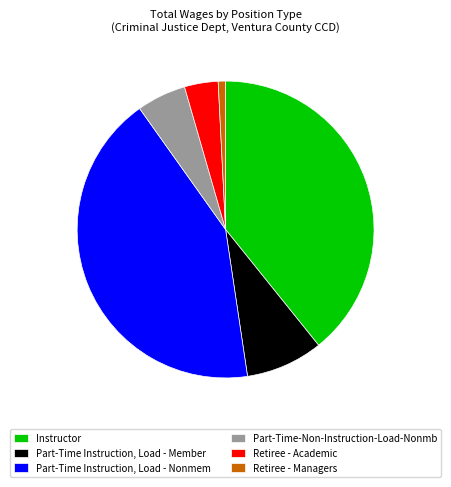

Does Part-Time-Non-Instruction-Load-Nonmb account for over 50% of the chart?

No